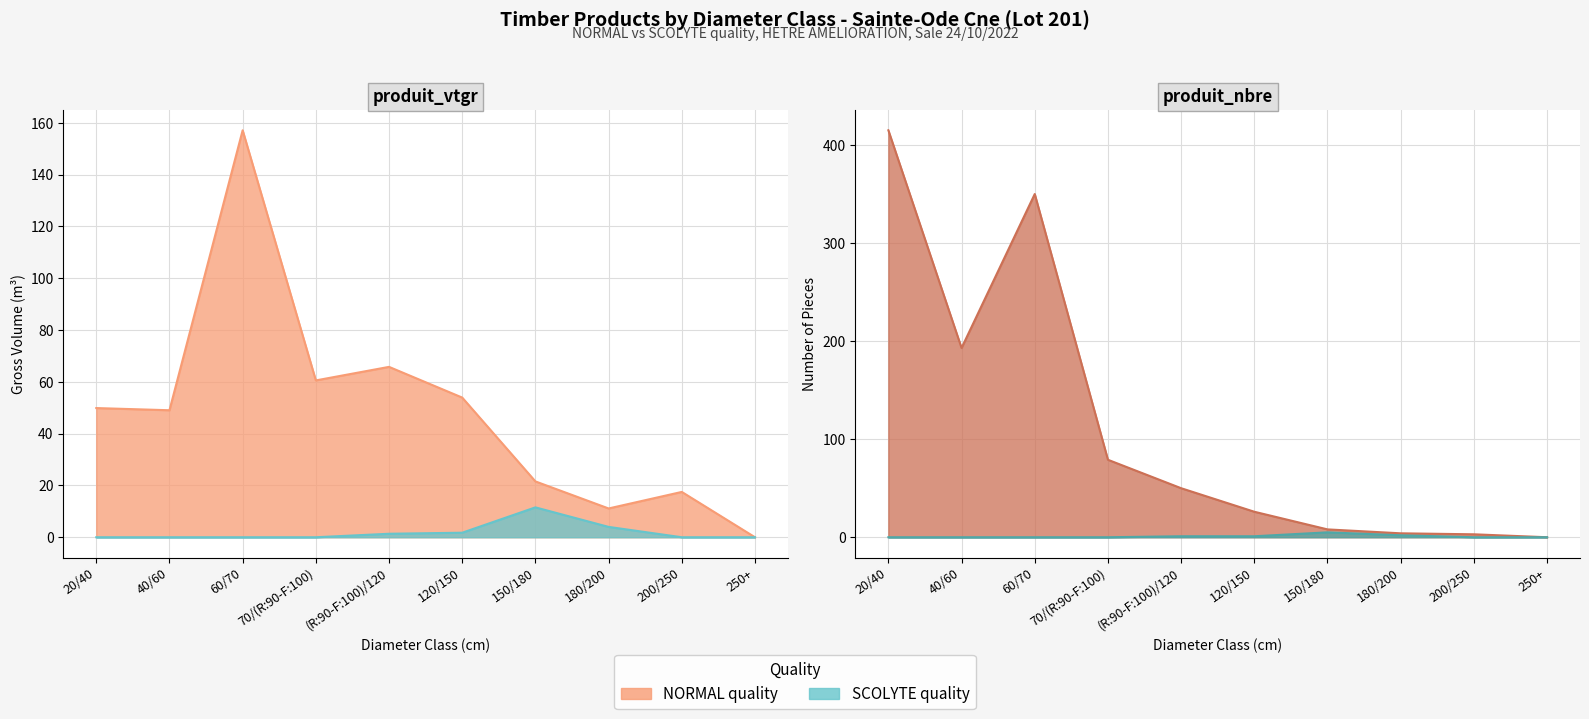

What is the difference between the maximum and second lowest values in the produit_vtgr (SCOLYTE) series?

11.5